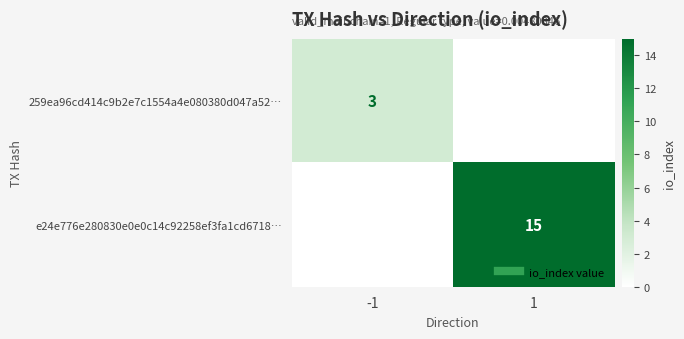

At how many categories does at least one series exceed 13?

1